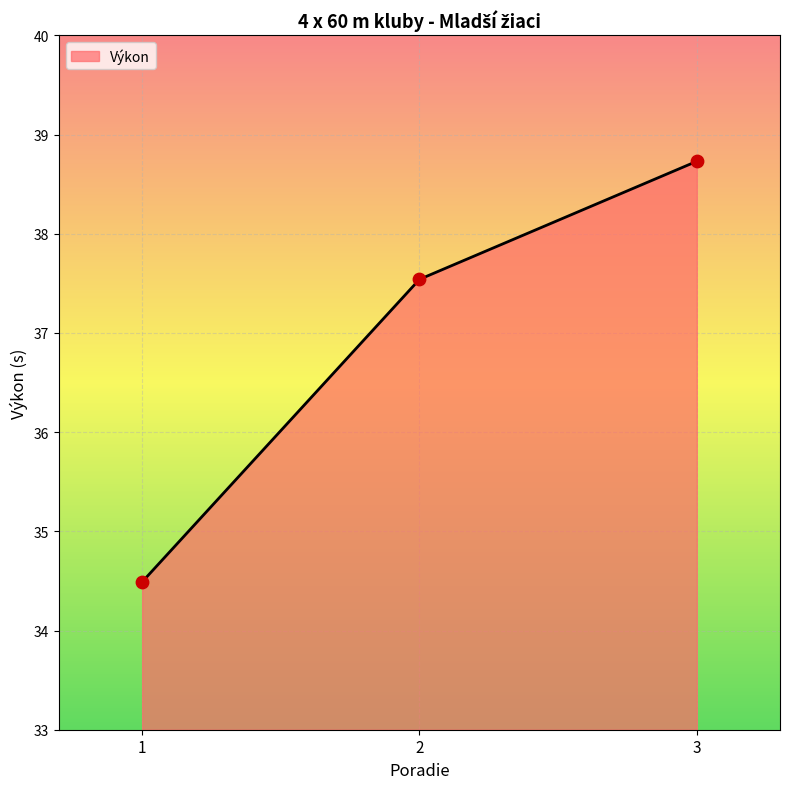

Approximately how many times larger is the value at 3 compared to 1?

1.1